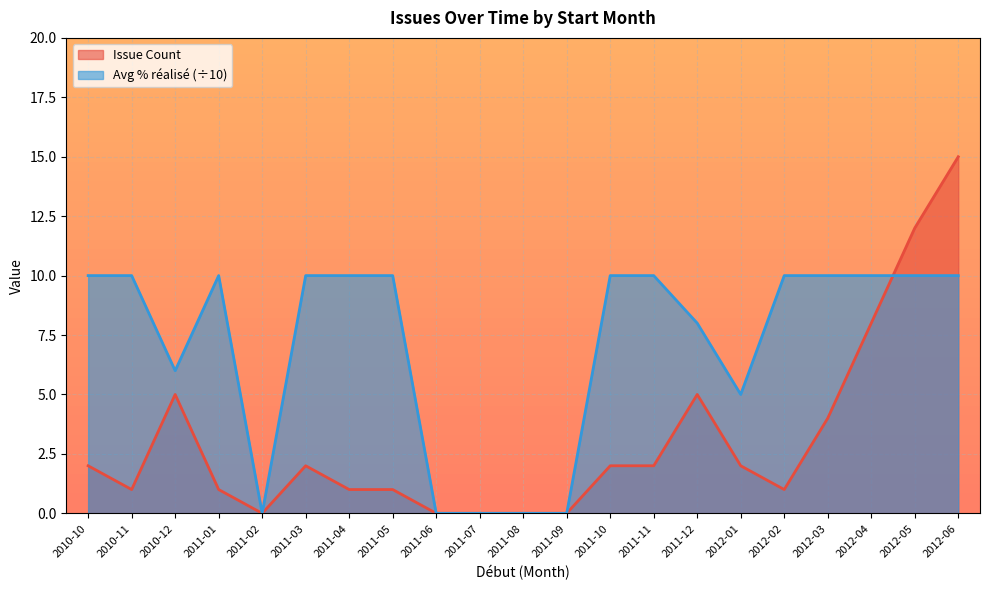

How many data points in Issue Count are above 2?

6